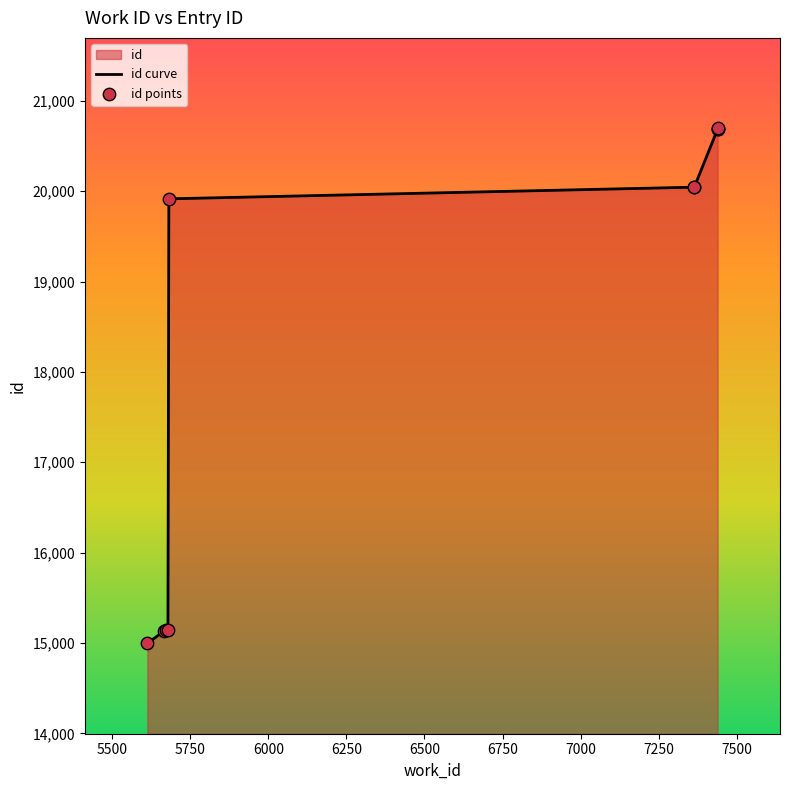

Which series has the largest total across all categories?

id curve